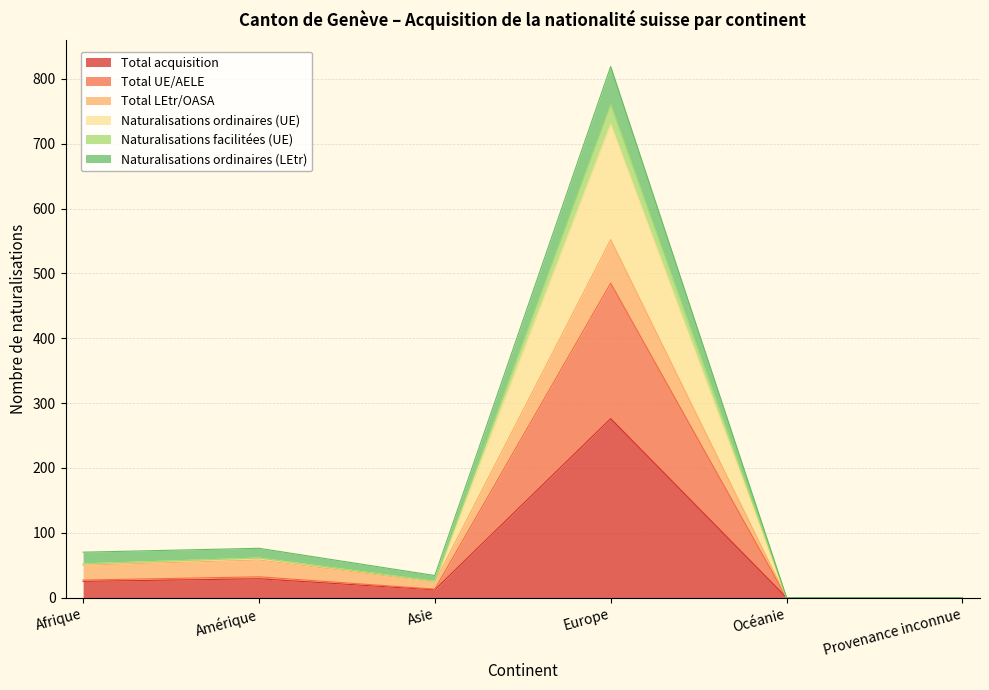

What is the difference between the maximum and second lowest values in the Total acquisition series?

276